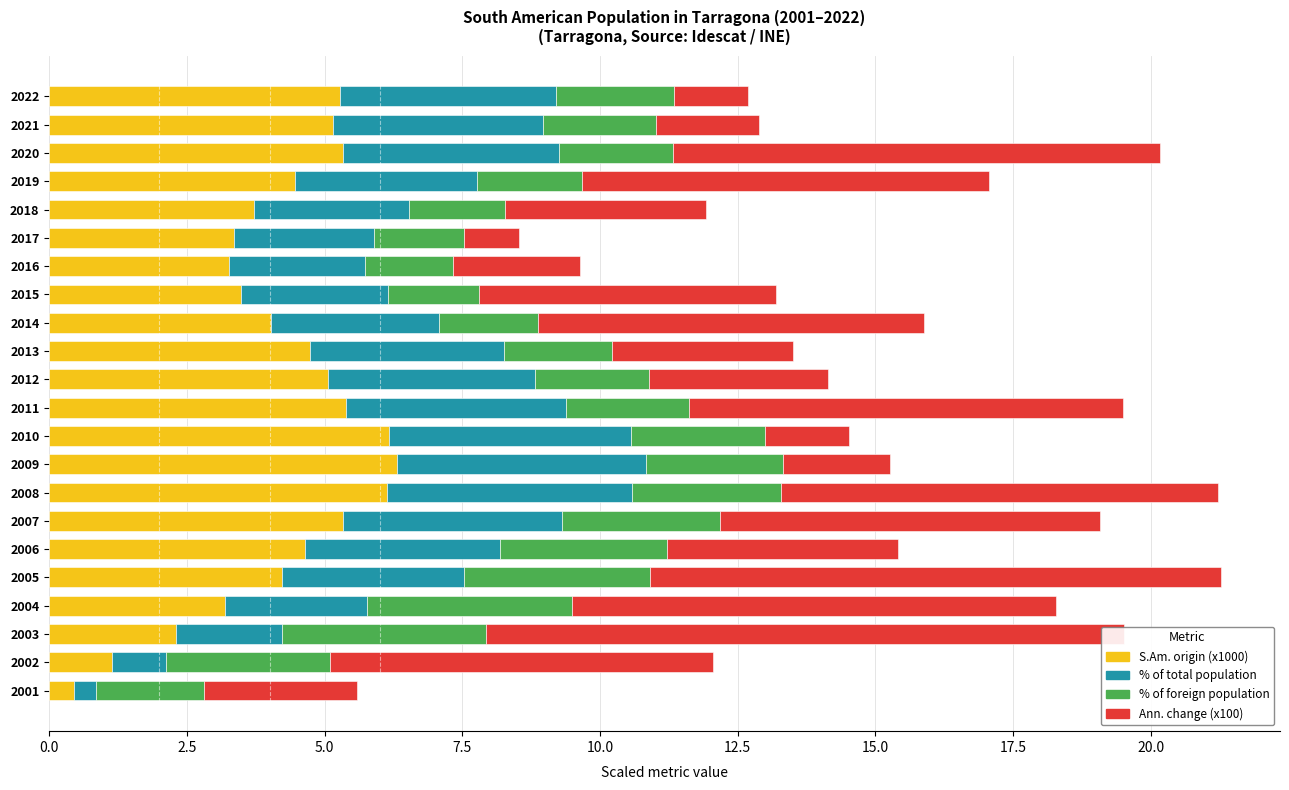

Does the chart contain any negative values?

No